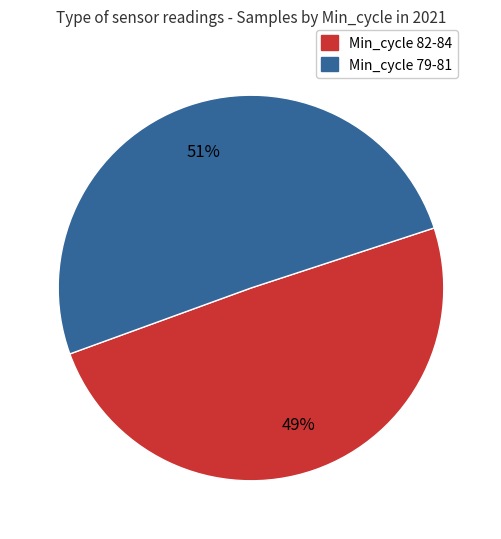

To the nearest percent, what is the average slice percentage?

50%